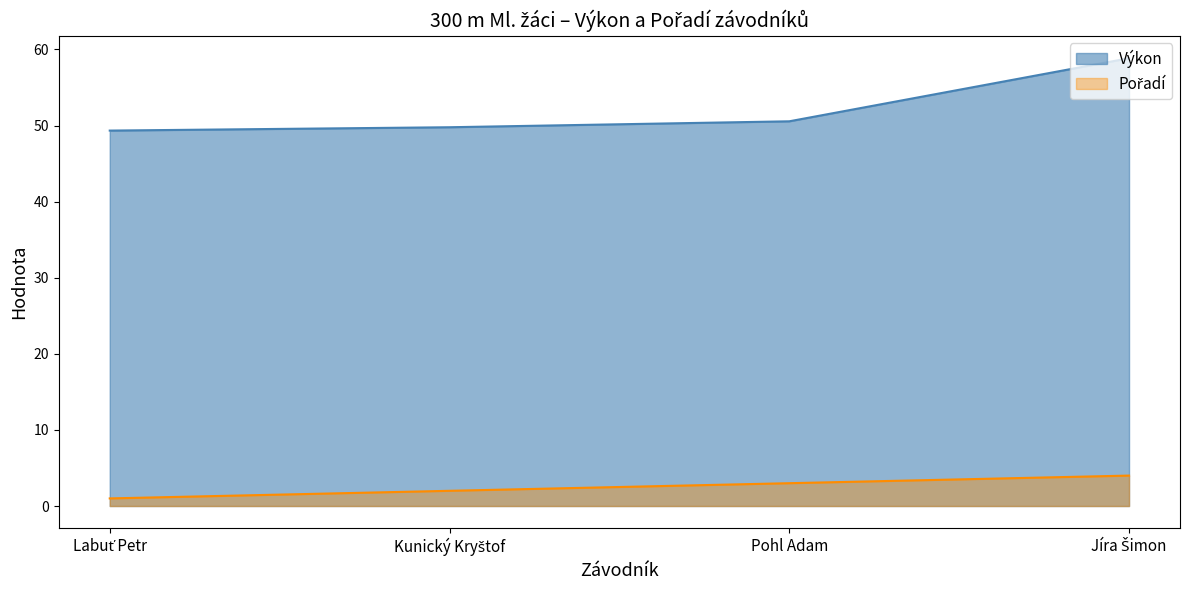

What is the total value across all series at Jíra Šimon?

62.9